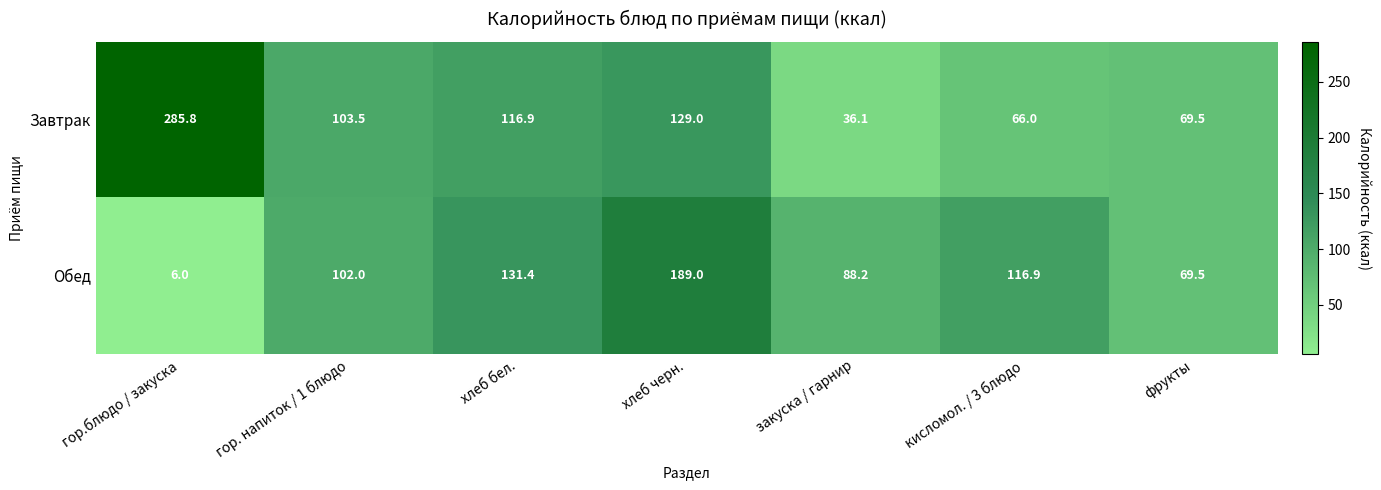

Which series has the widest spread of values?

Завтрак